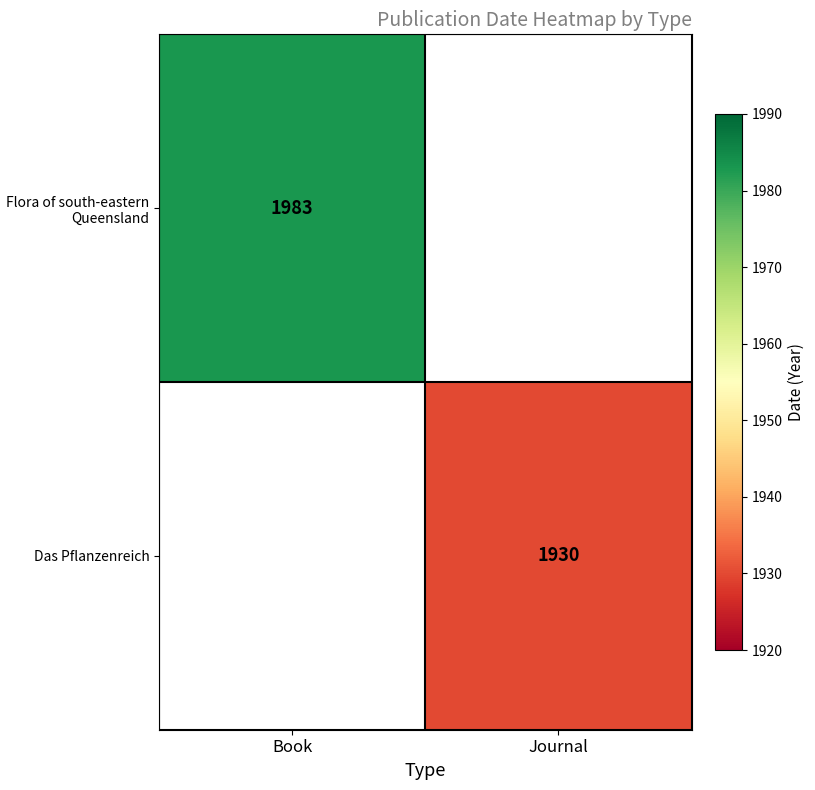

Which category has the highest value across all series?

Book